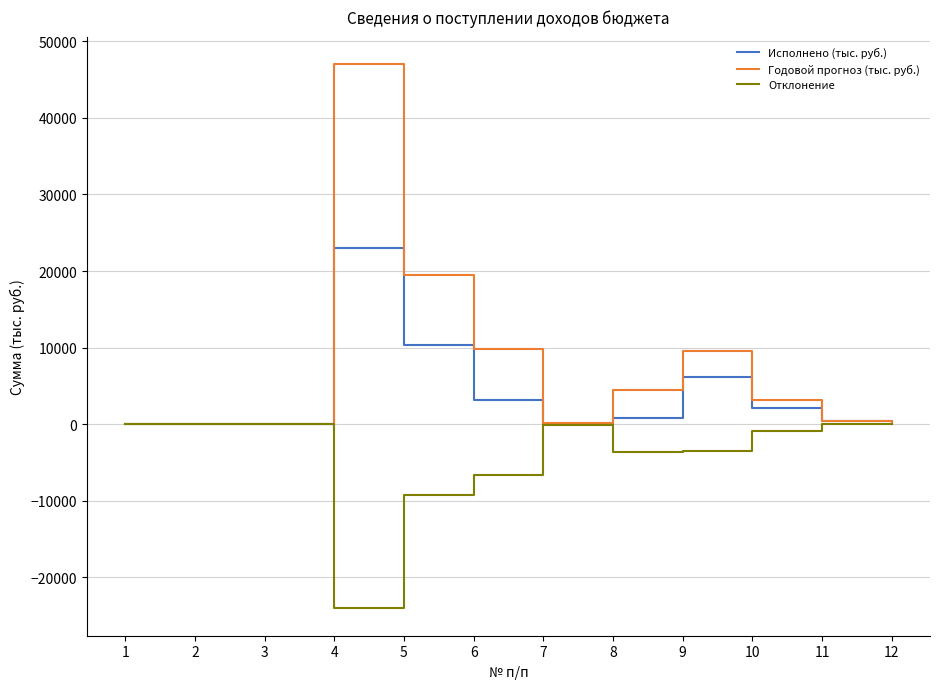

List the series in order of their overall mean, lowest first.

Отклонение, Исполнено (тыс. руб.), Годовой прогноз (тыс. руб.)